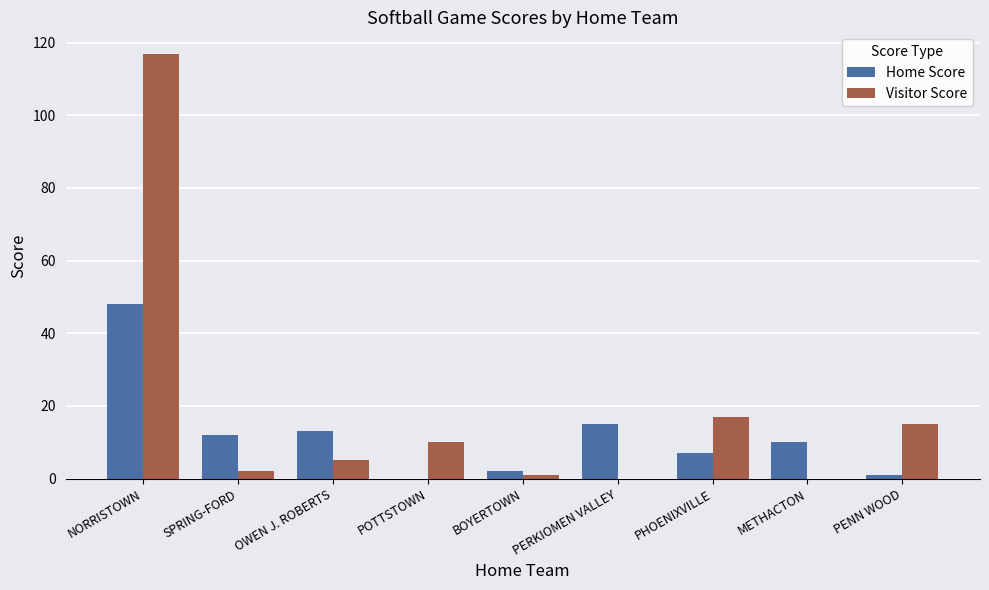

True or false: Visitor Score has a value of 45 at NORRISTOWN.

False